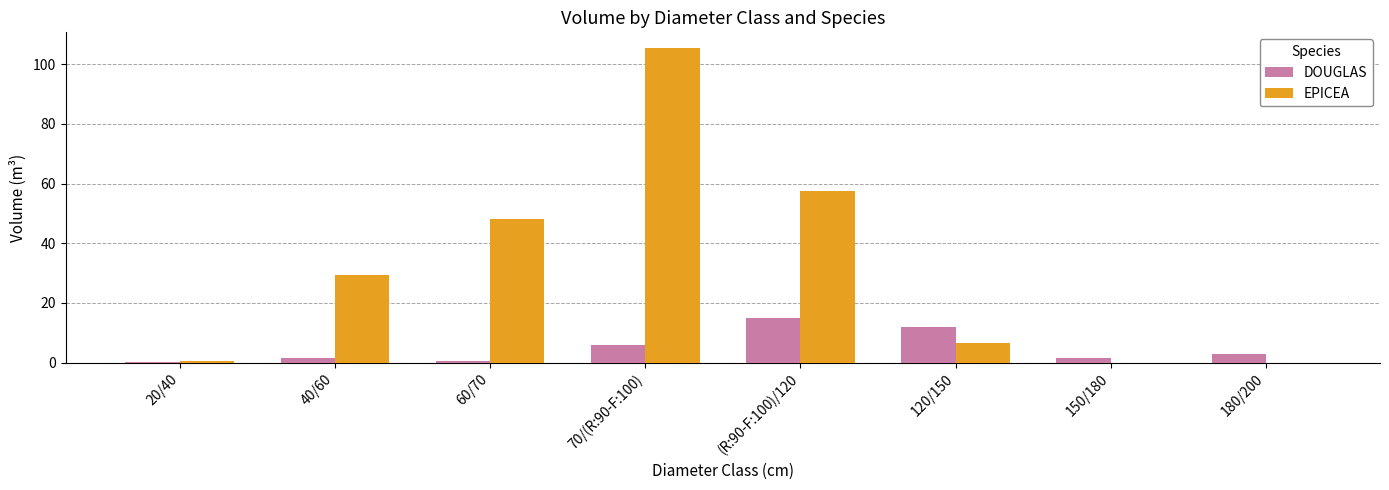

At which category is the sum across all series the highest?

70/(R:90-F:100)